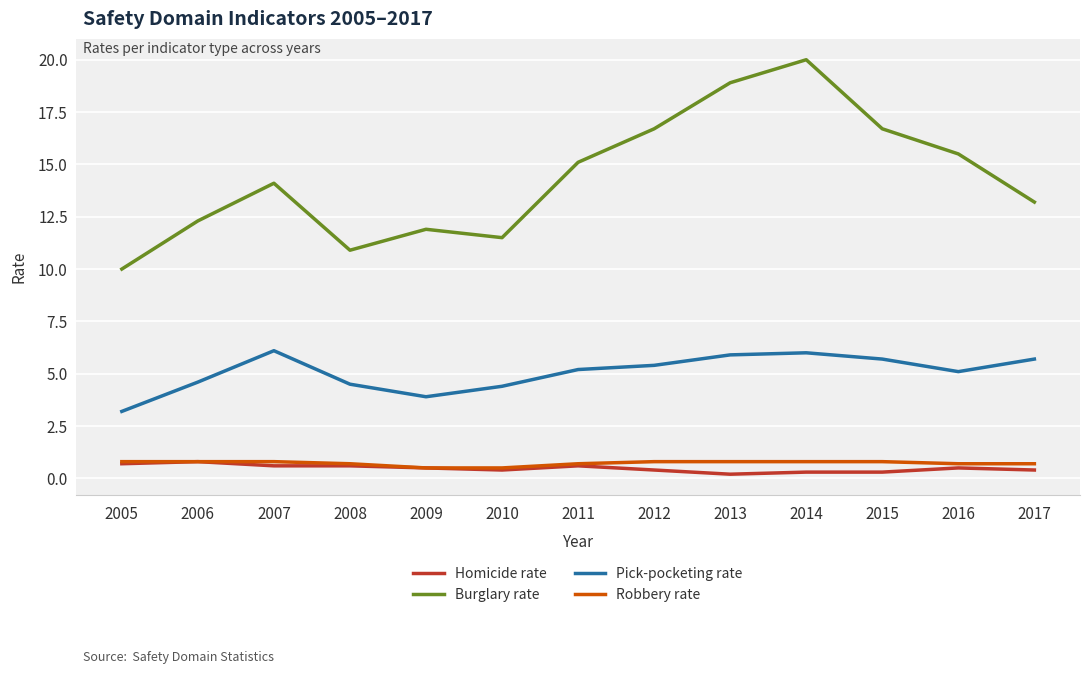

Is the value of Pick-pocketing rate at 2005 greater than the value of Robbery rate at 2005?

Yes